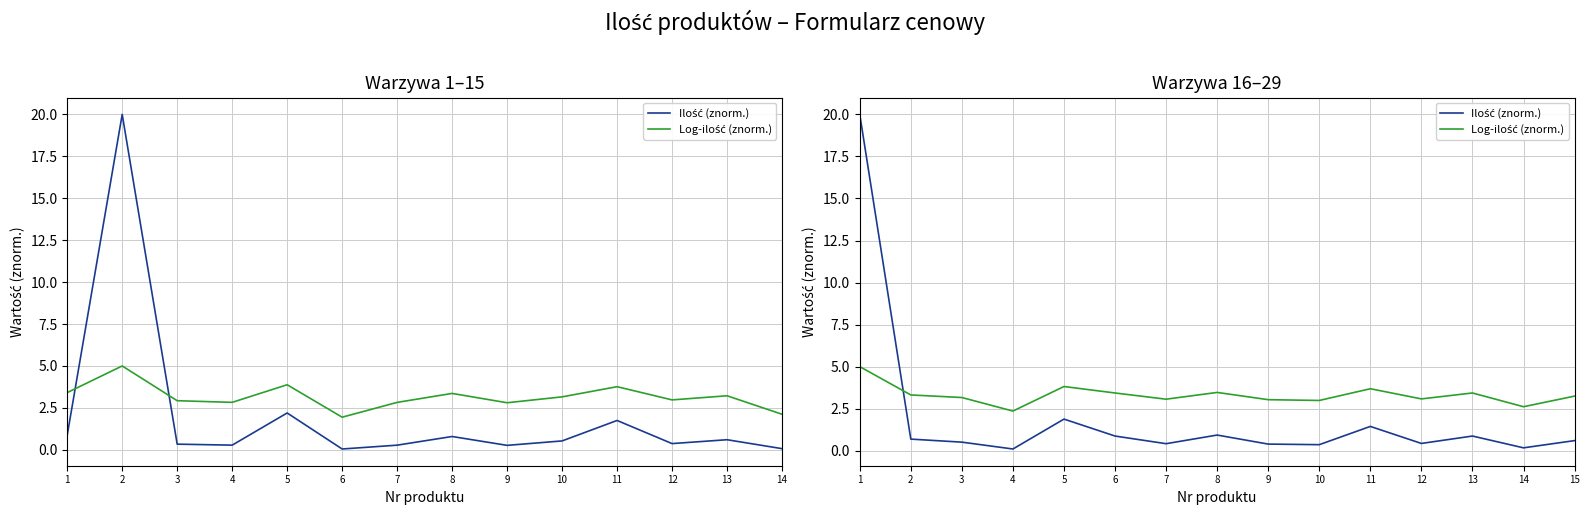

In Log-ilość (znorm.), how many points are lower than both neighbors (excluding endpoints)?

5